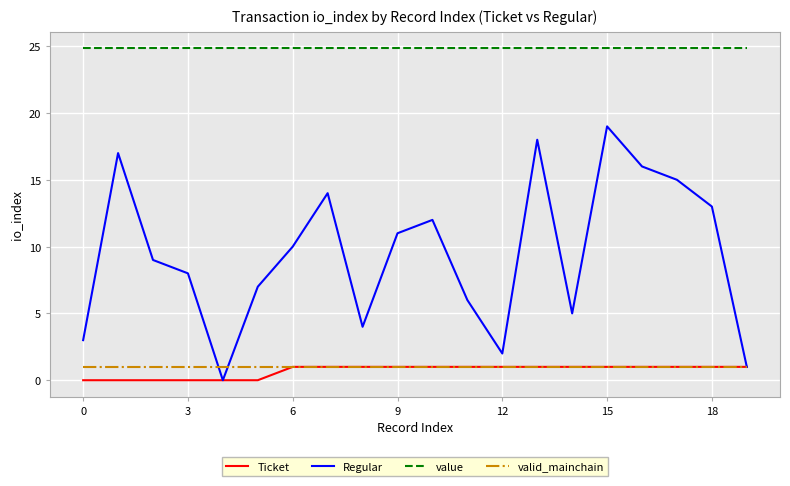

What are all the series names shown in the legend?

Ticket, Regular, value, valid_mainchain